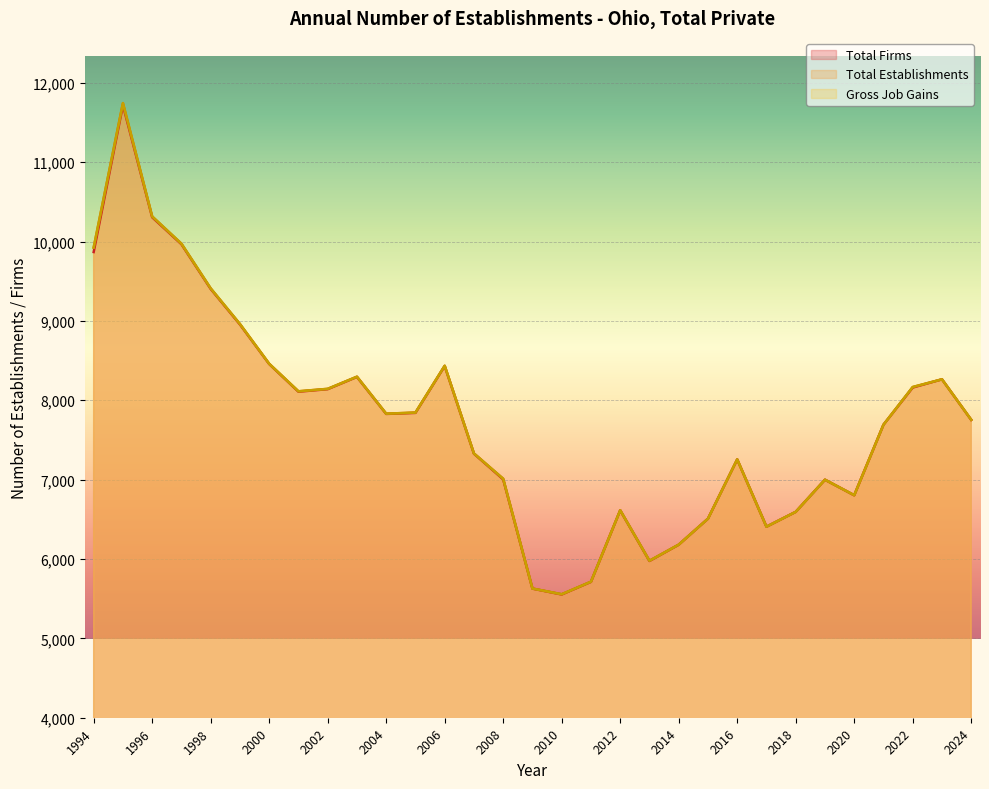

How many interior local peaks does the Total Firms series have?

7